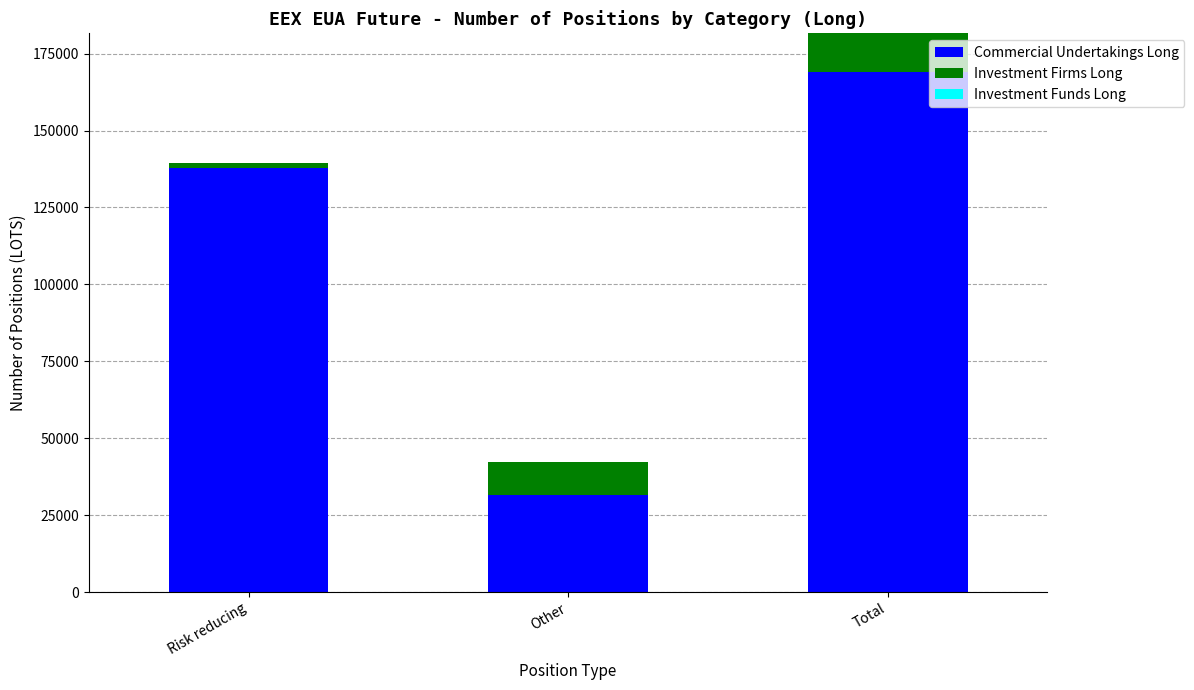

List the labels in order of Commercial Undertakings Long value, smallest first.

Other, Risk reducing, Total